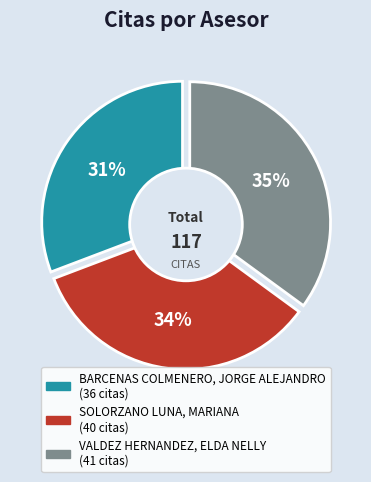

Which slice is the largest?

VALDEZ HERNANDEZ, ELDA NELLY